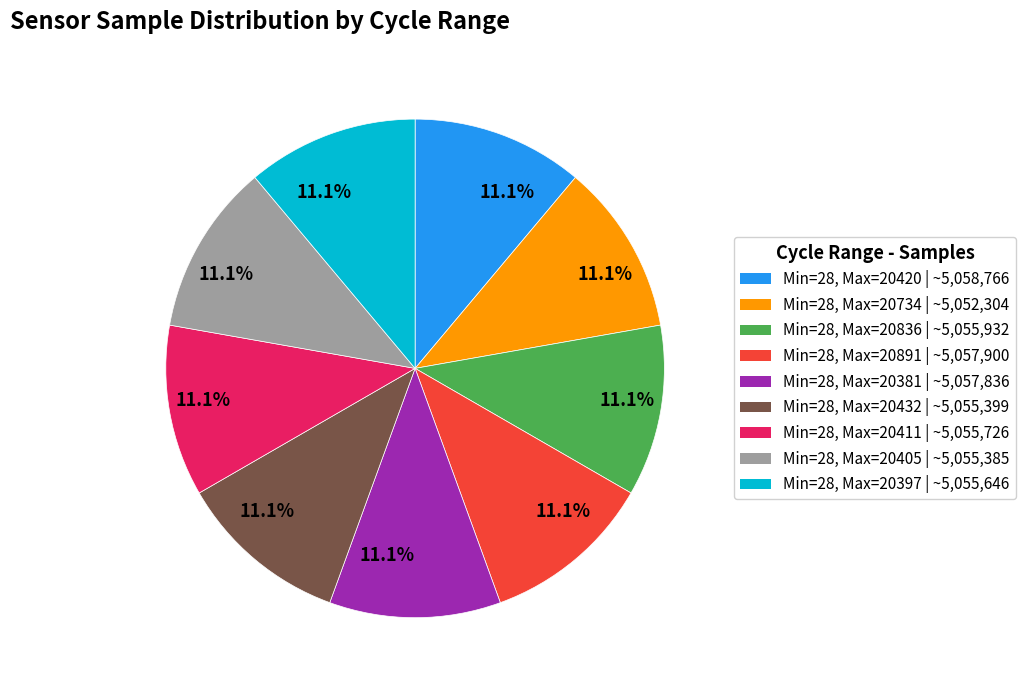

Approximately how many times larger is the value at Min=28, Max=20411 | ~5,055,726 compared to Min=28, Max=20891 | ~5,057,900?

1.0